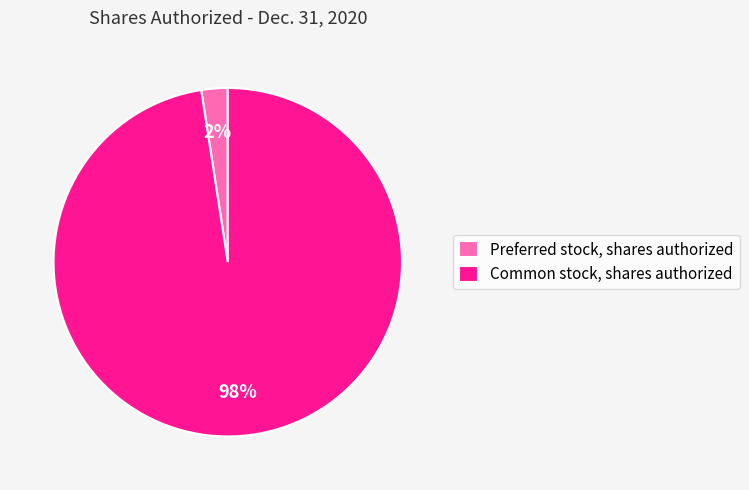

Do Common stock, shares authorized and Preferred stock, shares authorized together represent more than half of the pie?

Yes